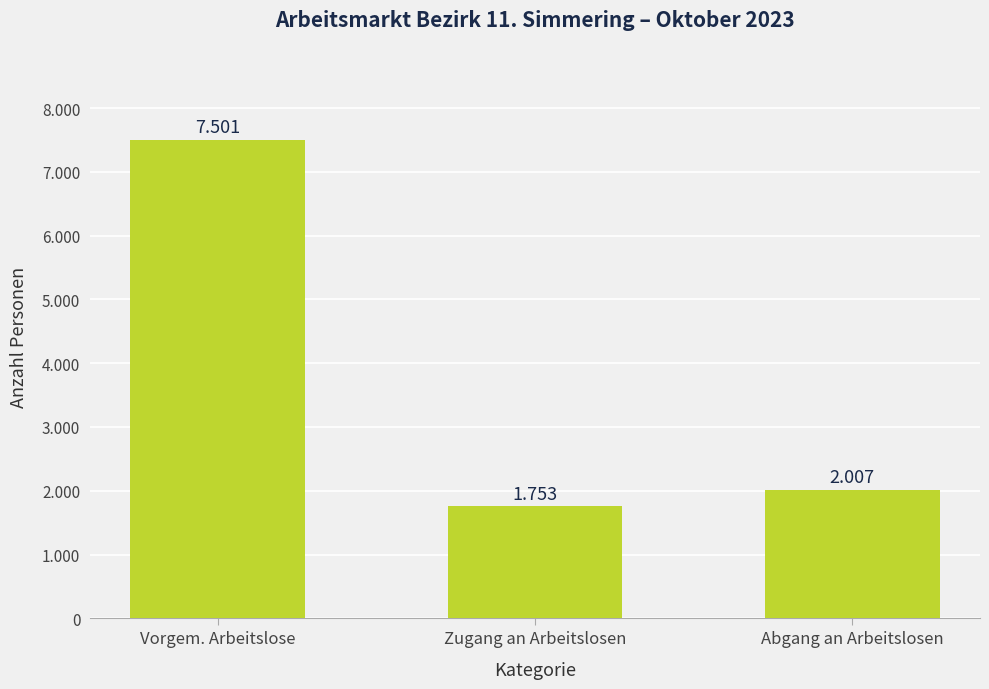

Does the chart contain any negative values?

No